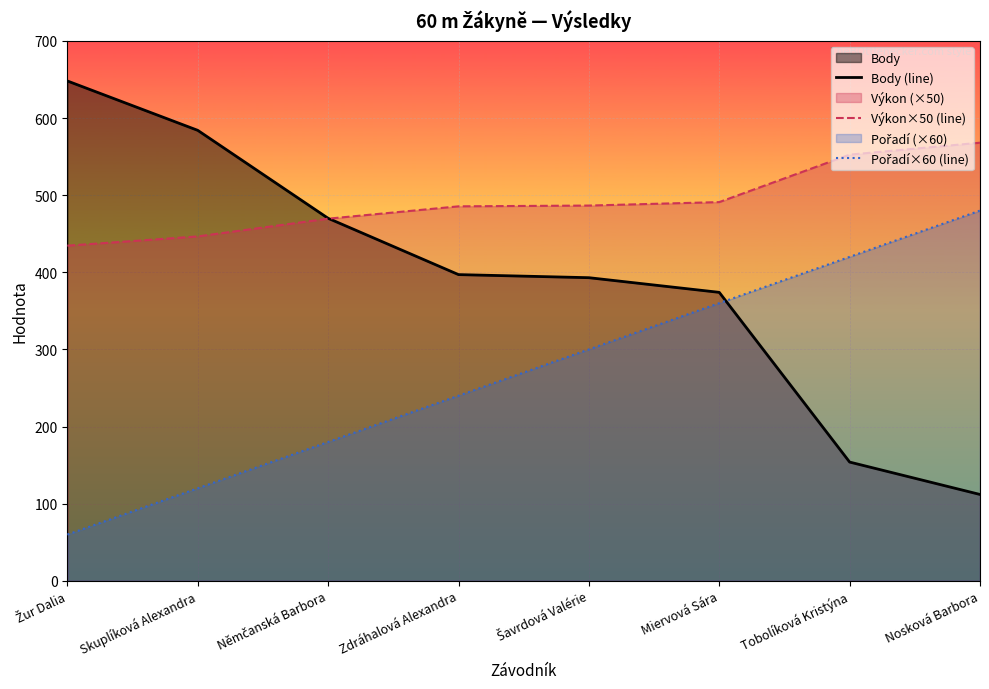

Between Němčanská Barbora and Nosková Barbora, which series saw the biggest shift?

Body (line)